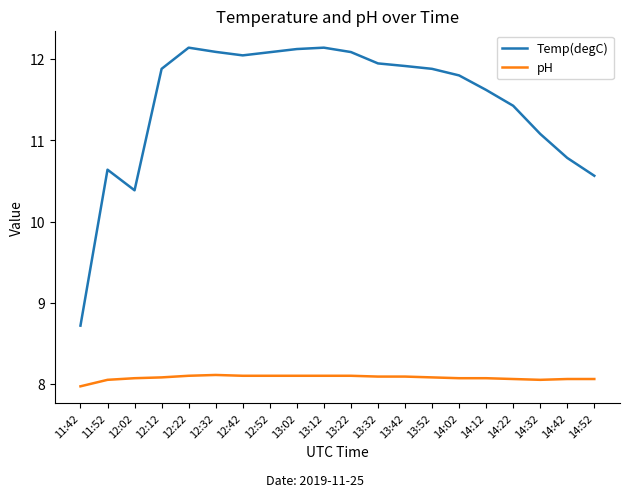

The value of pH at 11:52 is 3.8. True or false?

False